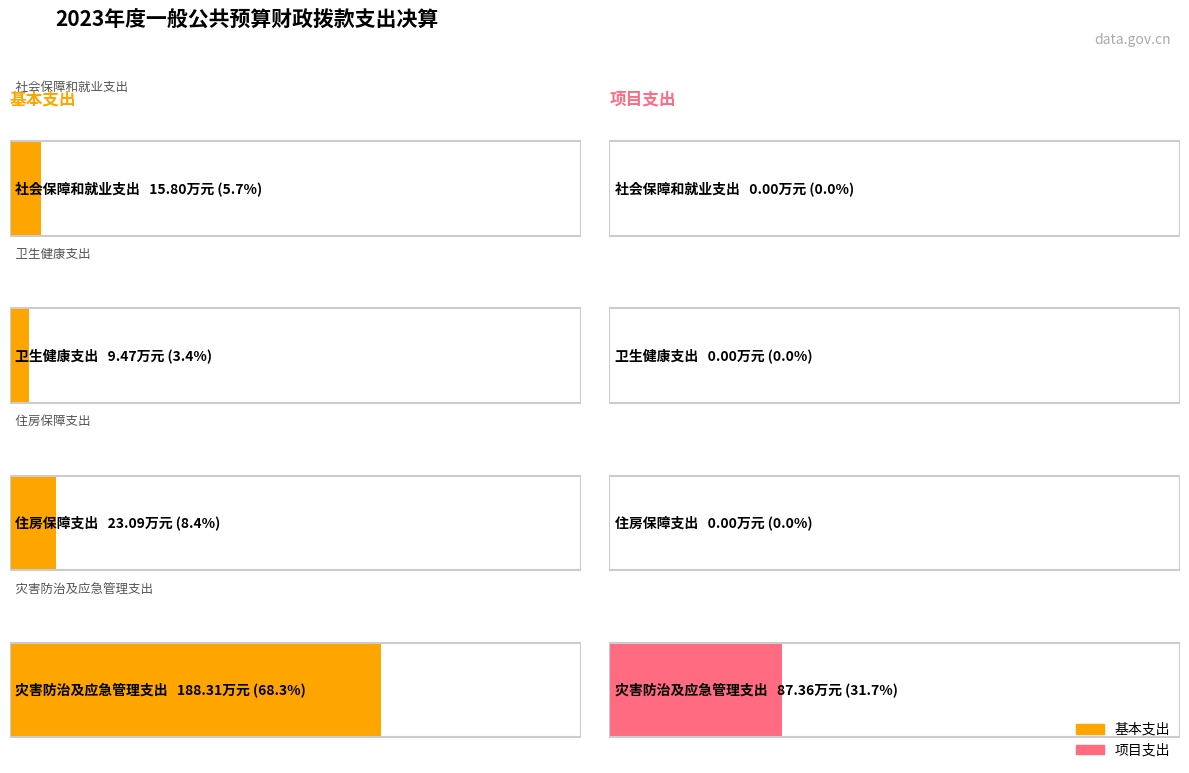

Rank the categories by 基本支出 value from highest to lowest.

灾害防治及应急管理支出, 住房保障支出, 社会保障和就业支出, 卫生健康支出